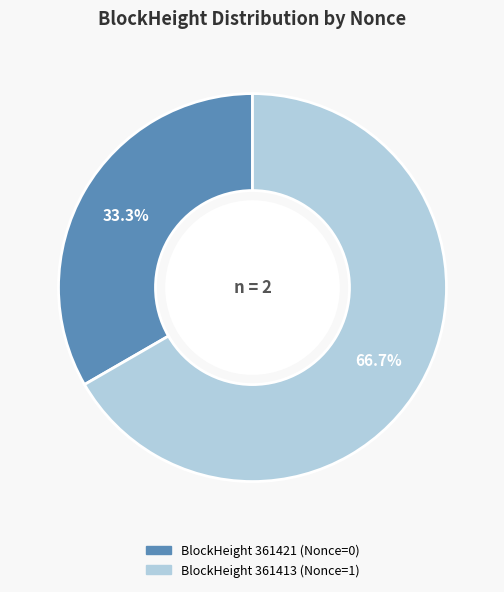

How many segments does this pie chart have?

2